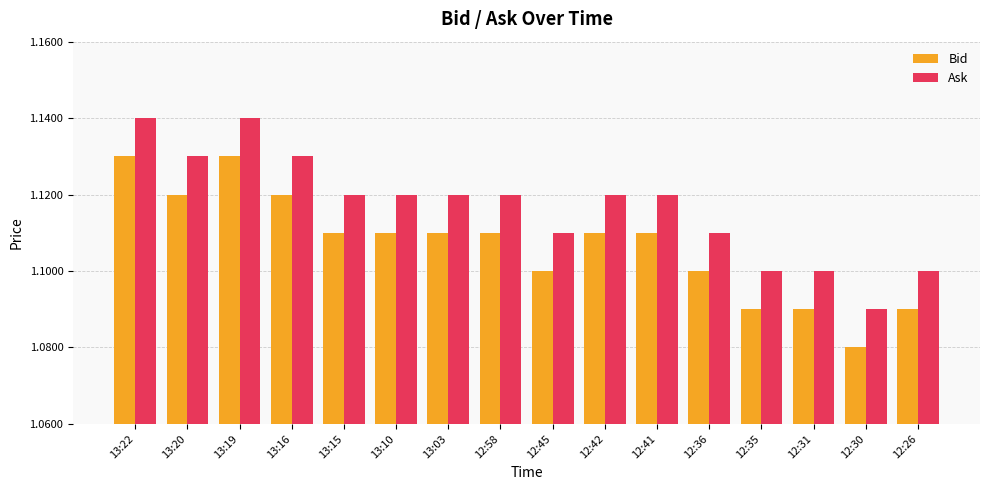

What are all the series names shown in the legend?

Bid, Ask